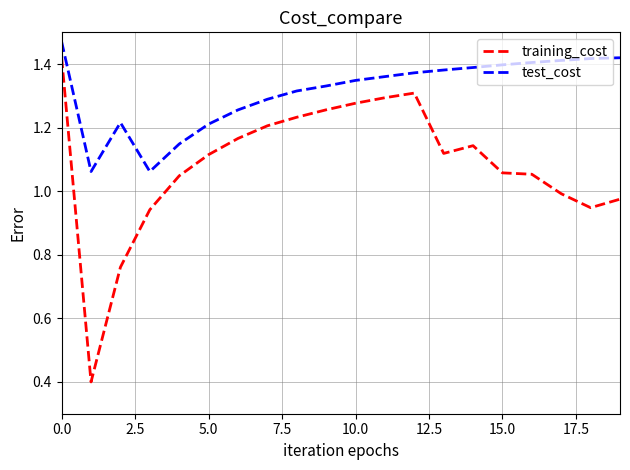

What are all the series names shown in the legend?

training_cost, test_cost